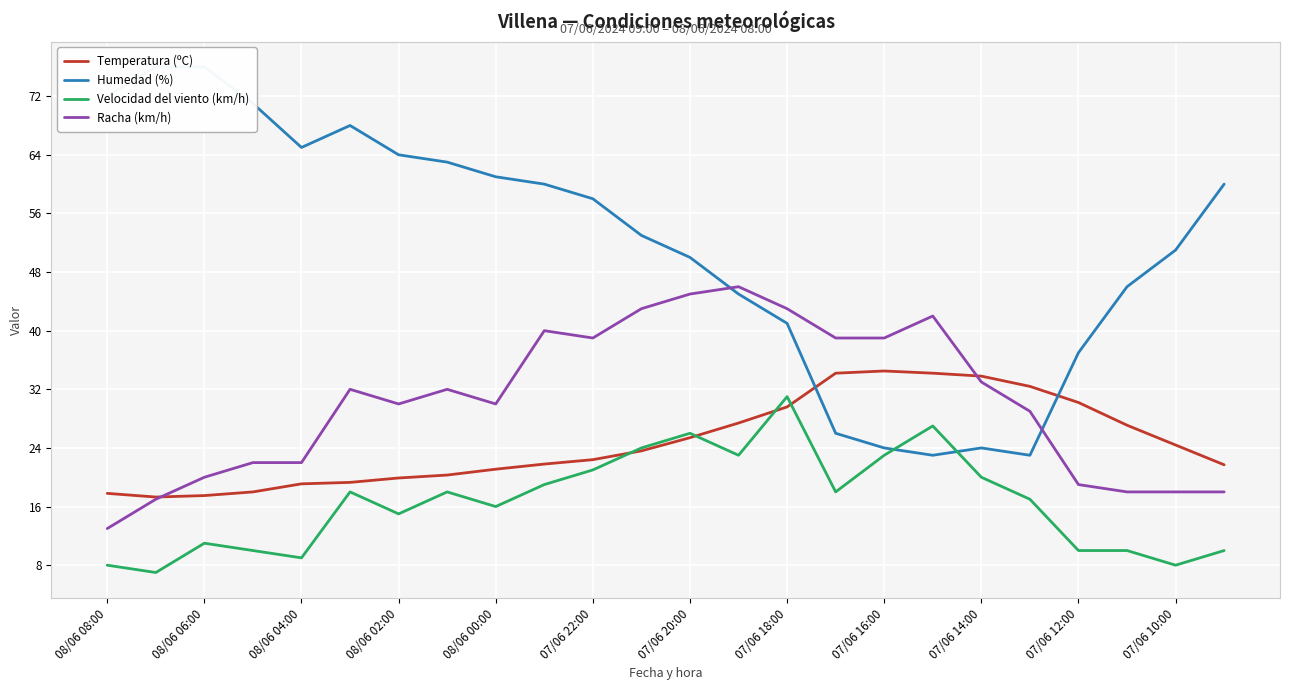

True or false: Racha (km/h) has a value of 68.6 at 07/06 16:00.

False